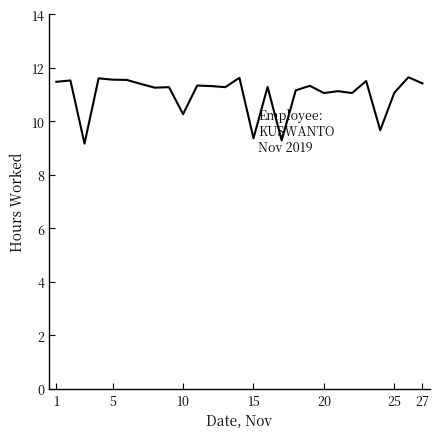

What is the difference between the maximum and minimum values?

2.5